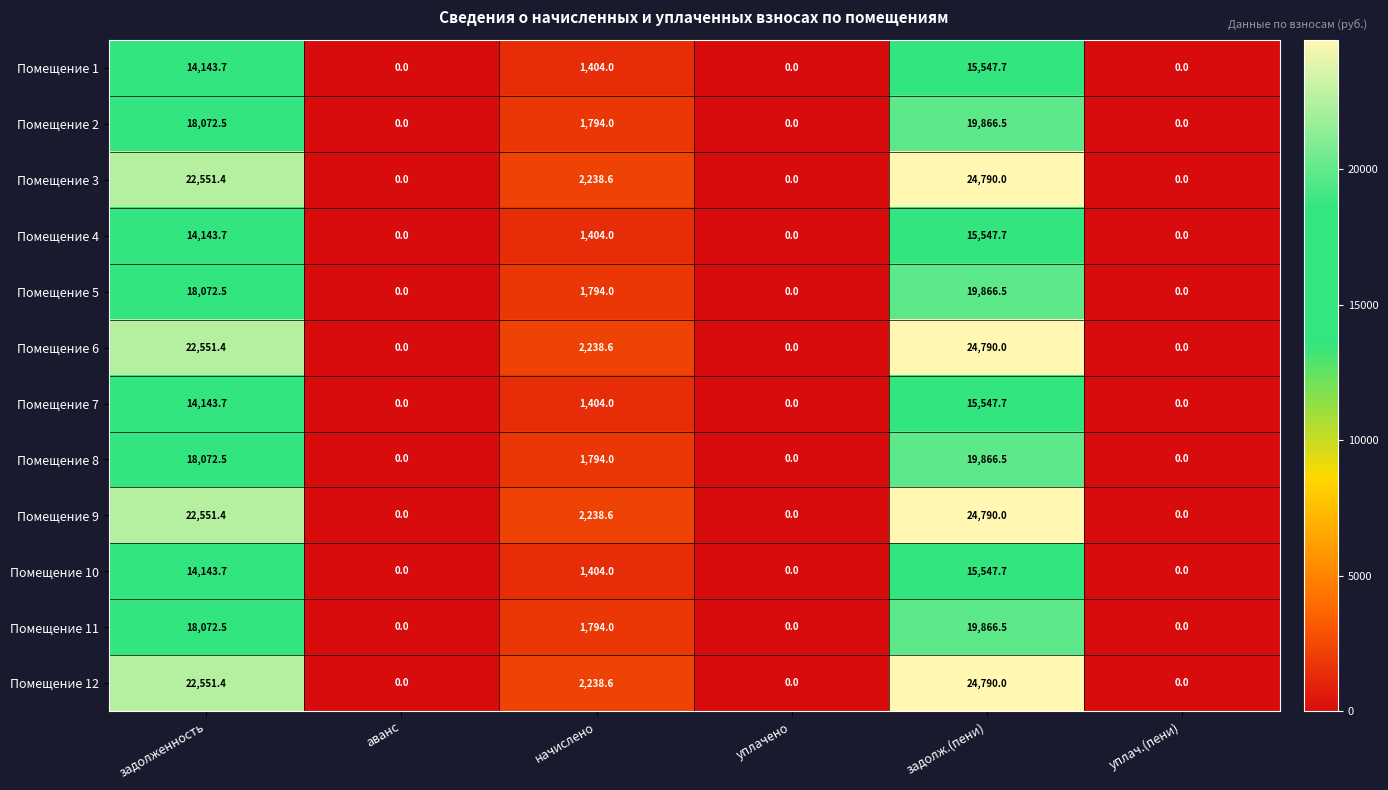

What is the difference between the Помещение 8 values at задолженность and уплач.(пени)?

18072.5